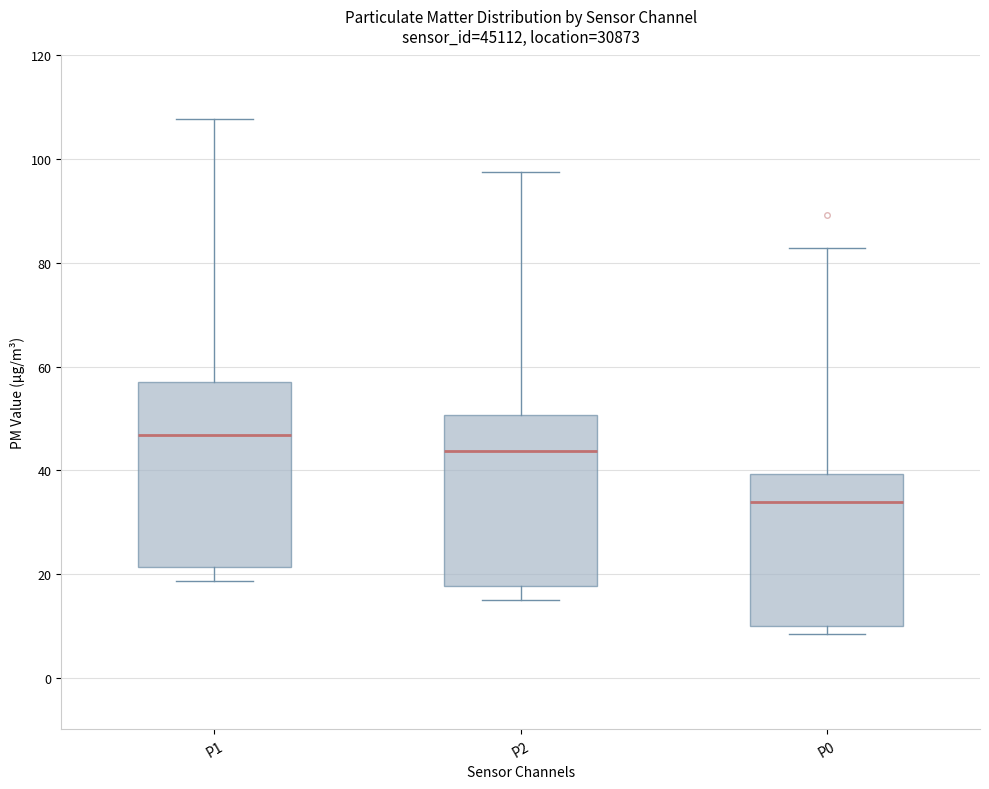

Which box is the tallest, from its lower edge to its upper edge?

P1